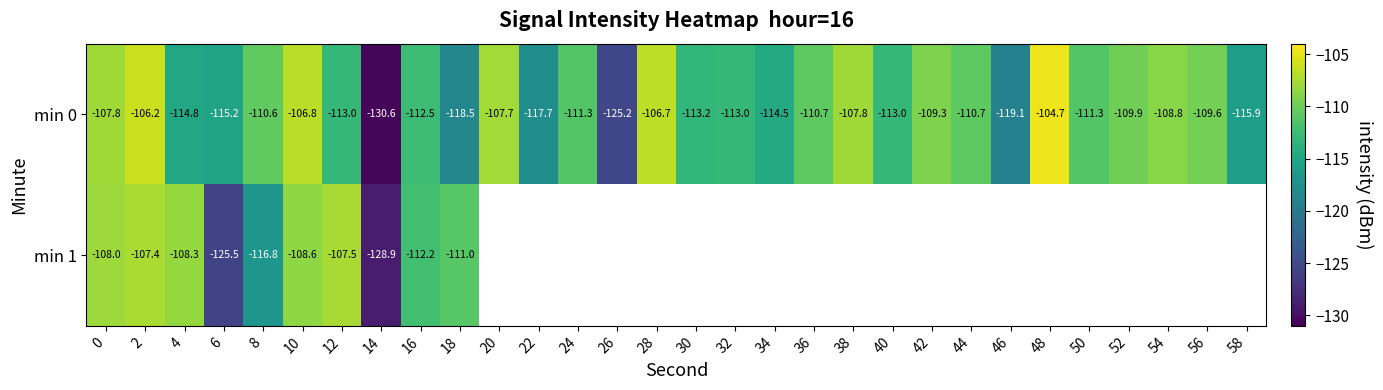

Rank the series by their maximum value, from highest to lowest.

min 0, min 1